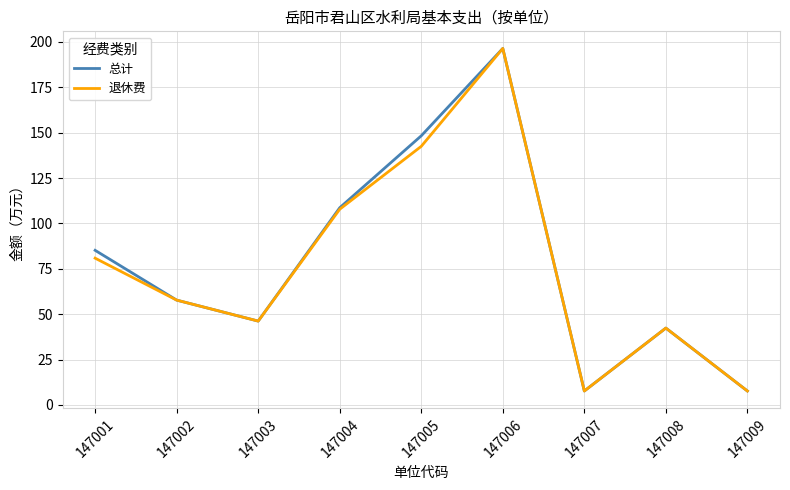

True or false: 退休费 has a value of 56.0 at 147004.

False